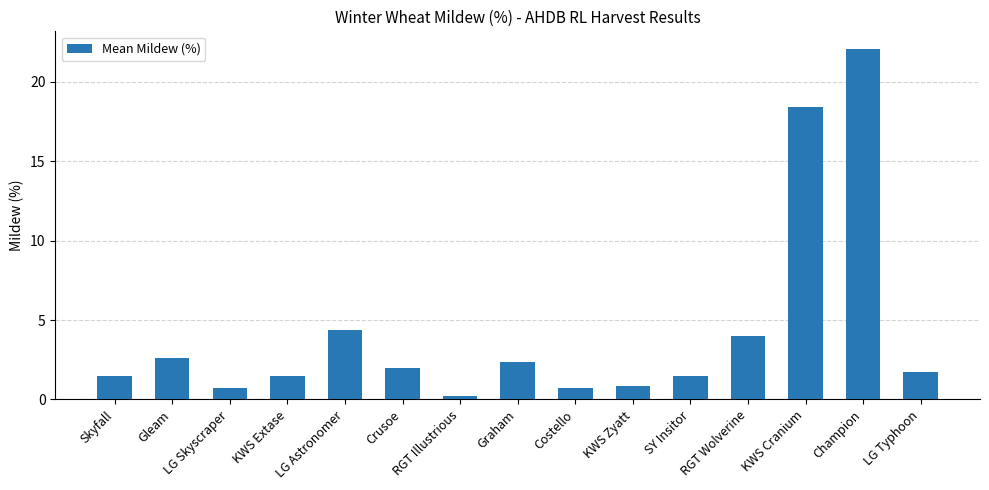

Which category has the lowest value across all series?

RGT Illustrious